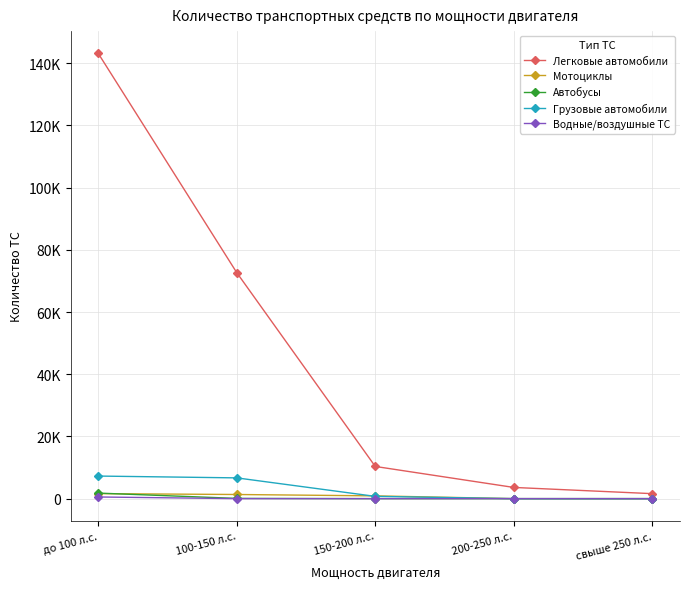

Is this an area chart (filled region under the line)?

No